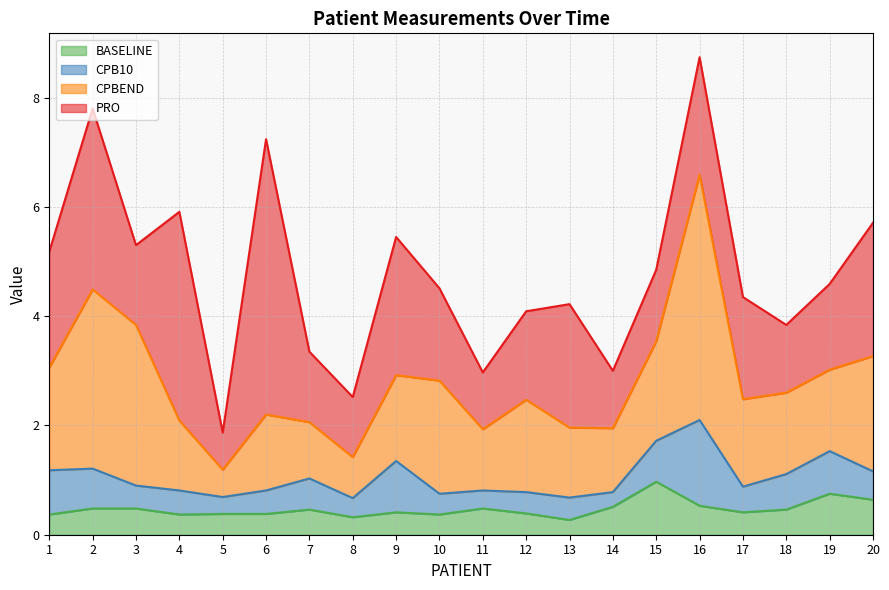

Where is the first local maximum for CPB10?

4